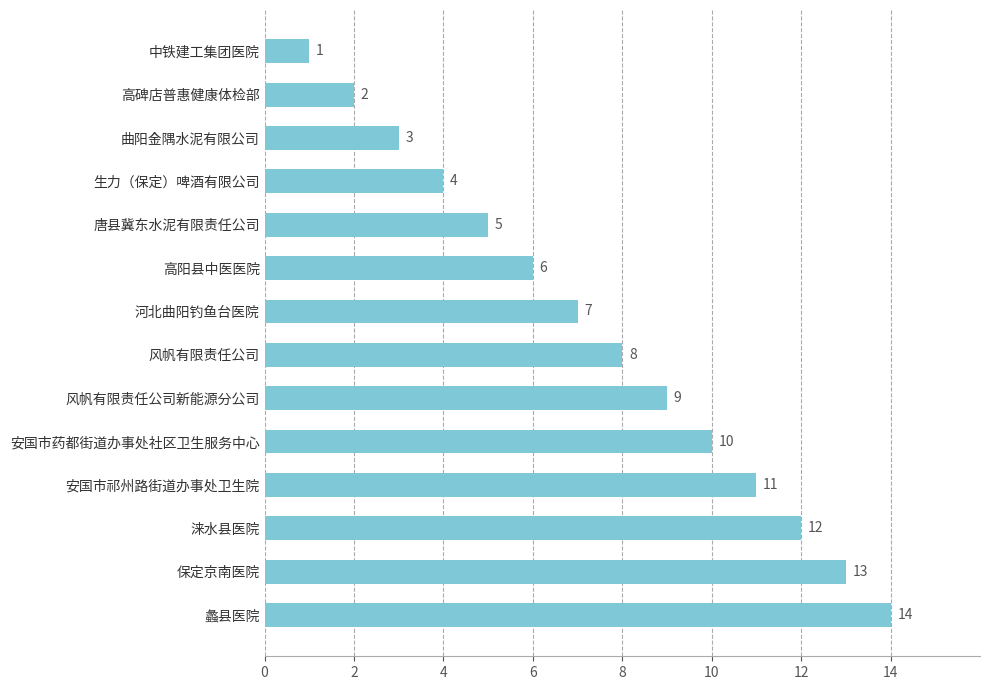

Reading bottom to top, extract all data points from this chart.

蠡县医院=14	保定京南医院=13	涞水县医院=12	安国市祁州路街道办事处卫生院=11	安国市药都街道办事处社区卫生服务中心=10	风帆有限责任公司新能源分公司=9	风帆有限责任公司=8	河北曲阳钓鱼台医院=7	高阳县中医医院=6	唐县冀东水泥有限责任公司=5	生力（保定）啤酒有限公司=4	曲阳金隅水泥有限公司=3	高碑店普惠健康体检部=2	中铁建工集团医院=1